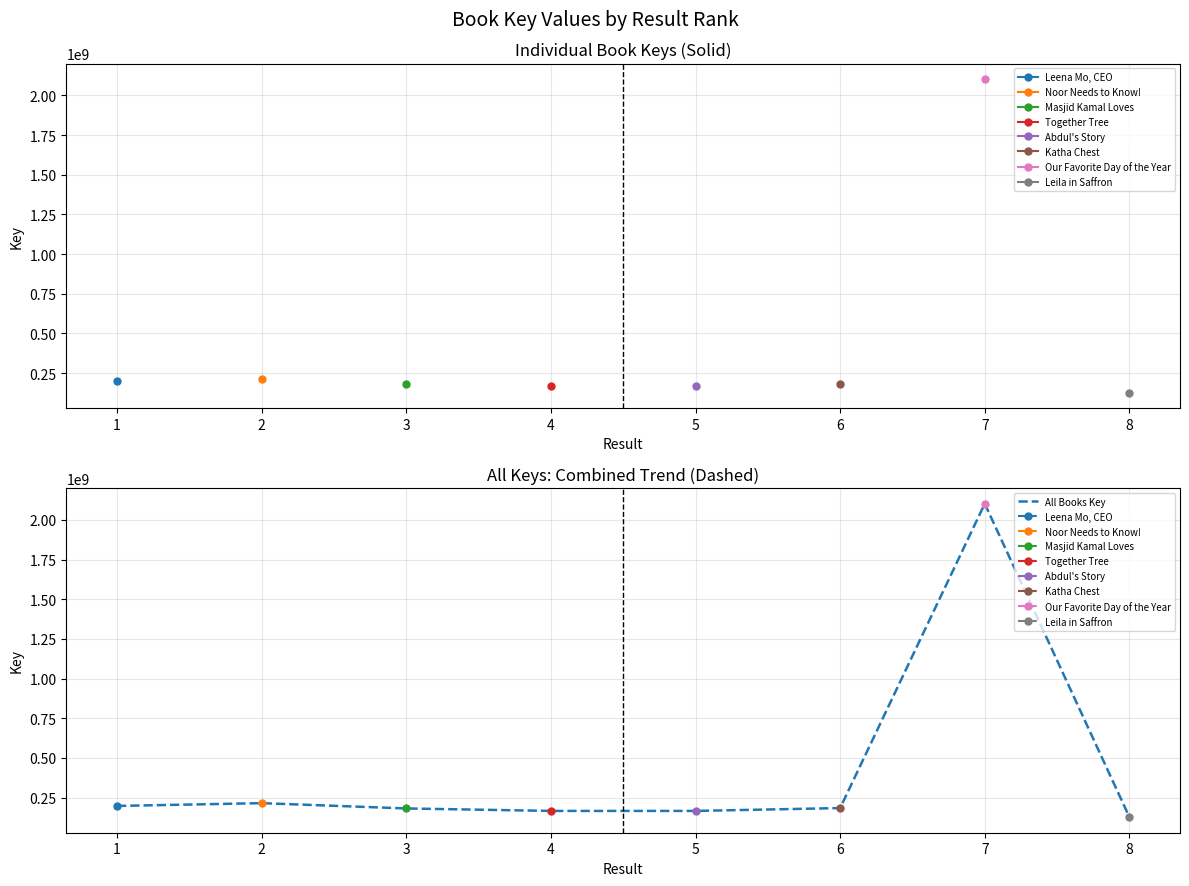

How many values exceed 184240243?

3